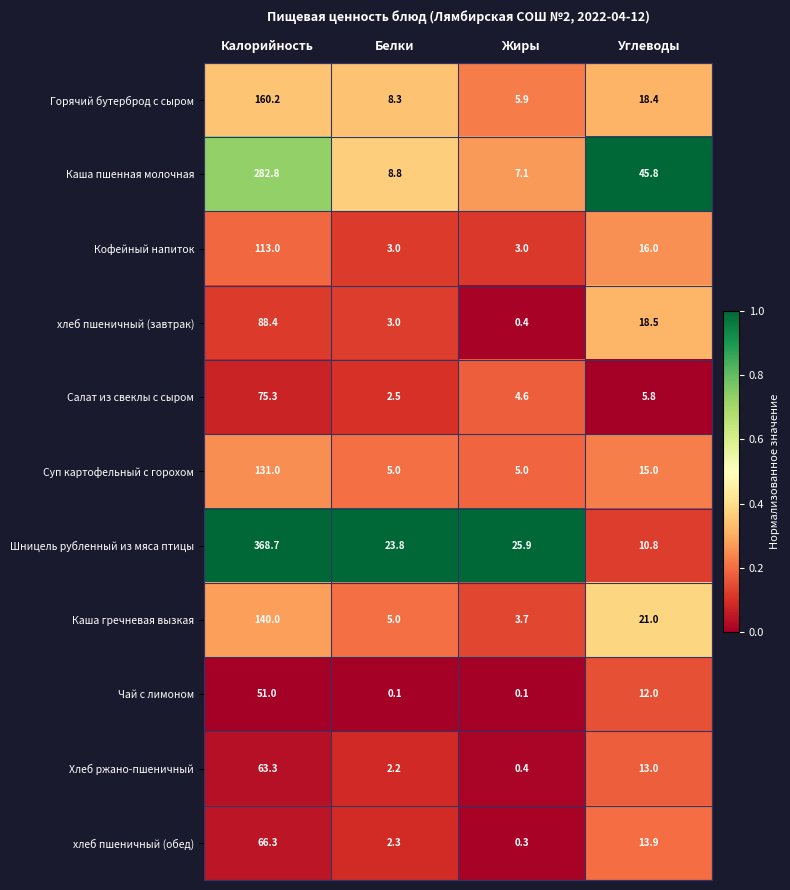

Rank the series by their maximum value, from lowest to highest.

Чай с лимоном, Хлеб ржано-пшеничный, хлеб пшеничный (обед), Салат из свеклы с сыром, хлеб пшеничный (завтрак), Кофейный напиток, Суп картофельный с горохом, Каша гречневая вызкая, Горячий бутерброд с сыром, Каша пшенная молочная, Шницель рубленный из мяса птицы